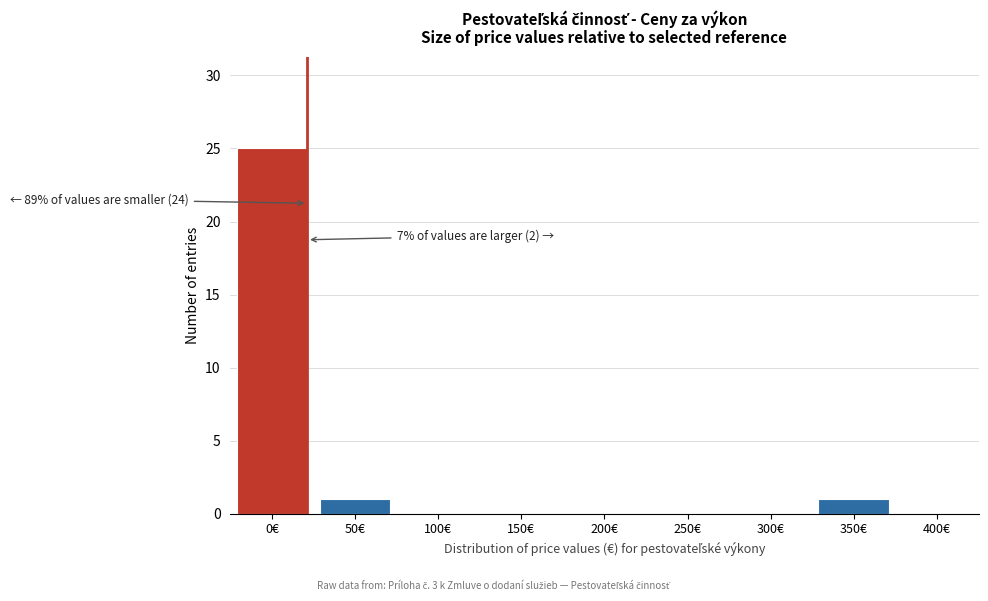

Reading right to left, extract all data points from this chart.

400€=0	350€=1	300€=0	250€=0	200€=0	150€=0	100€=0	50€=1	0€=25